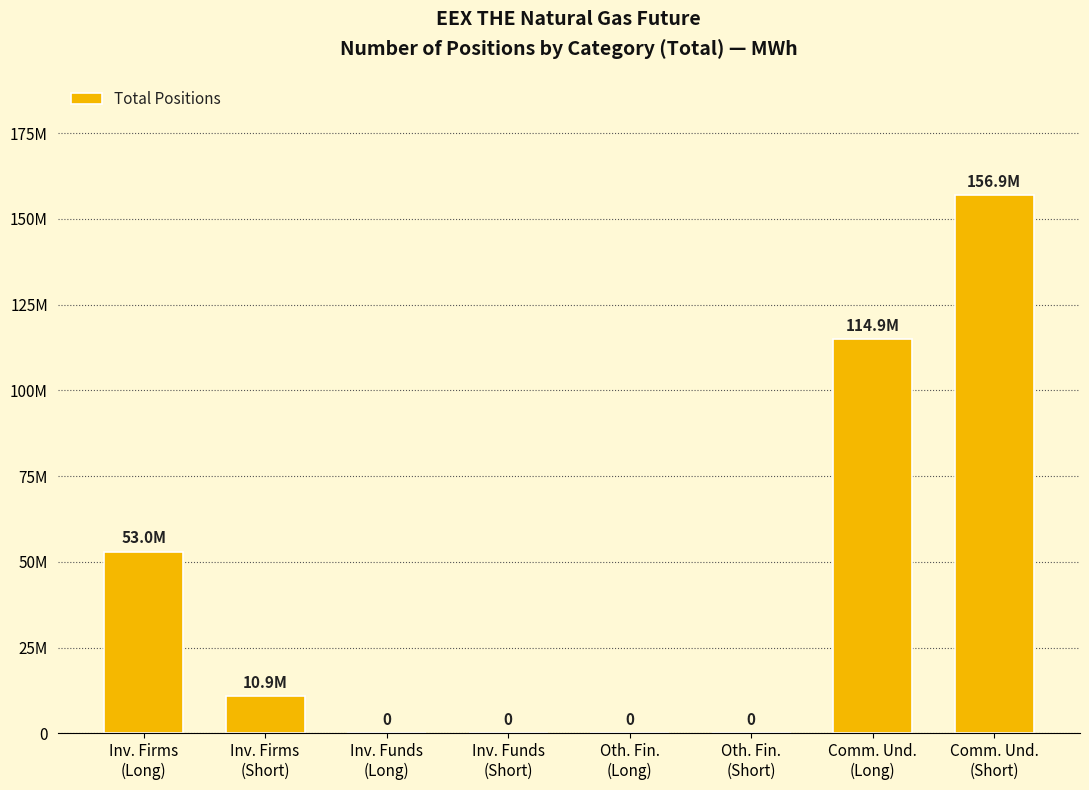

What is the value of the 2nd bar from the left?

10934799